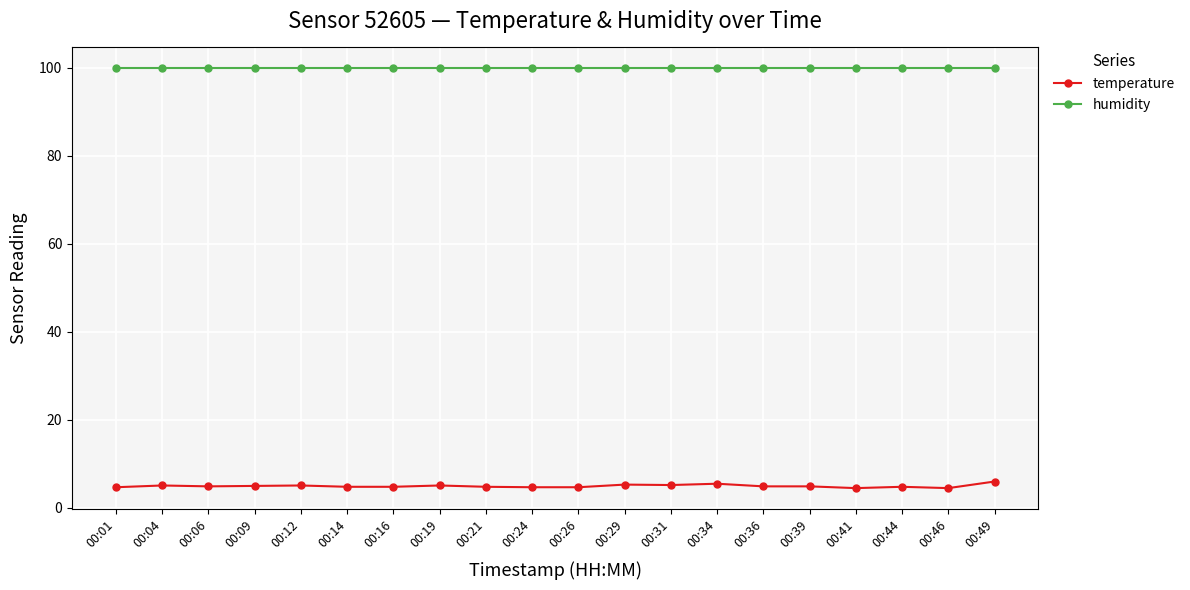

Is this an area chart (filled region under the line)?

No